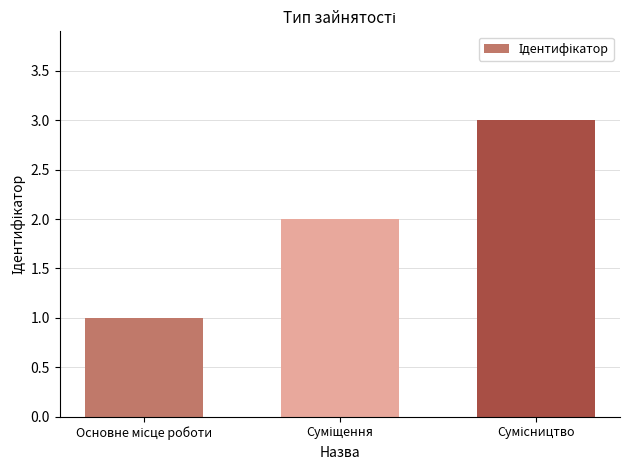

How many distinct data groups are displayed?

1